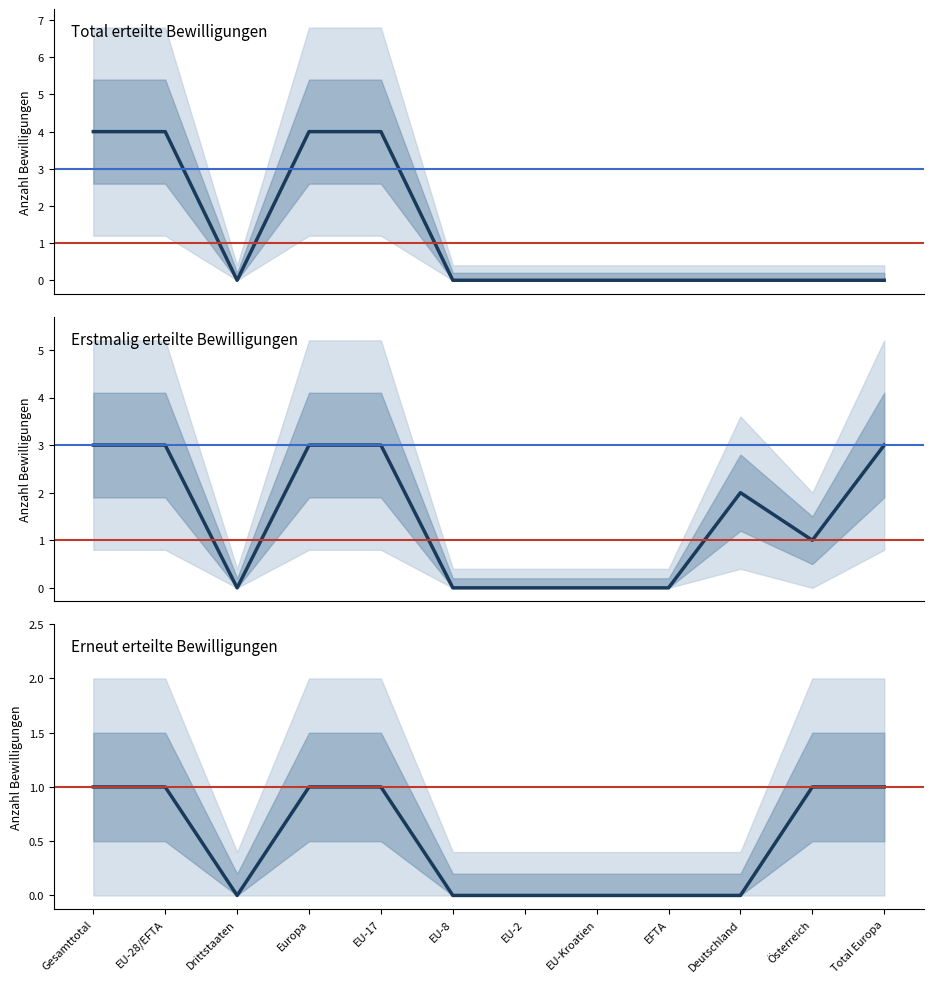

Is it true that Erstmalig erteilte Bewilligungen equals 0 at EU-2?

True